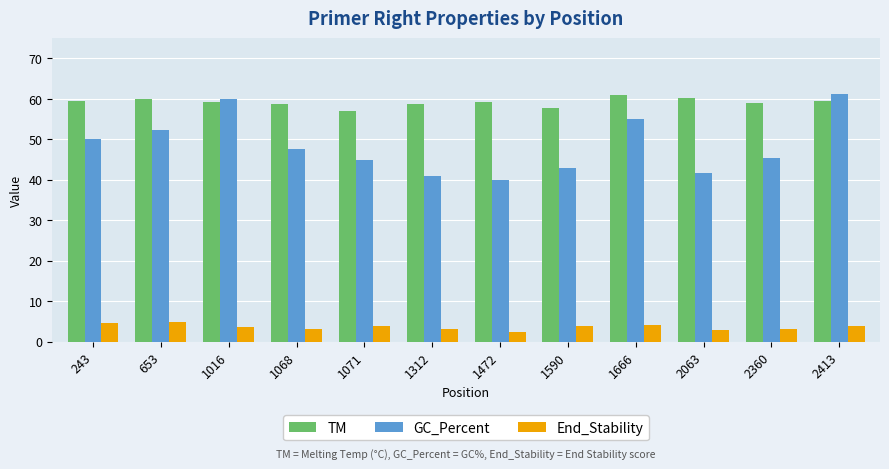

What is the difference between the maximum and minimum values in the TM series?

4.0